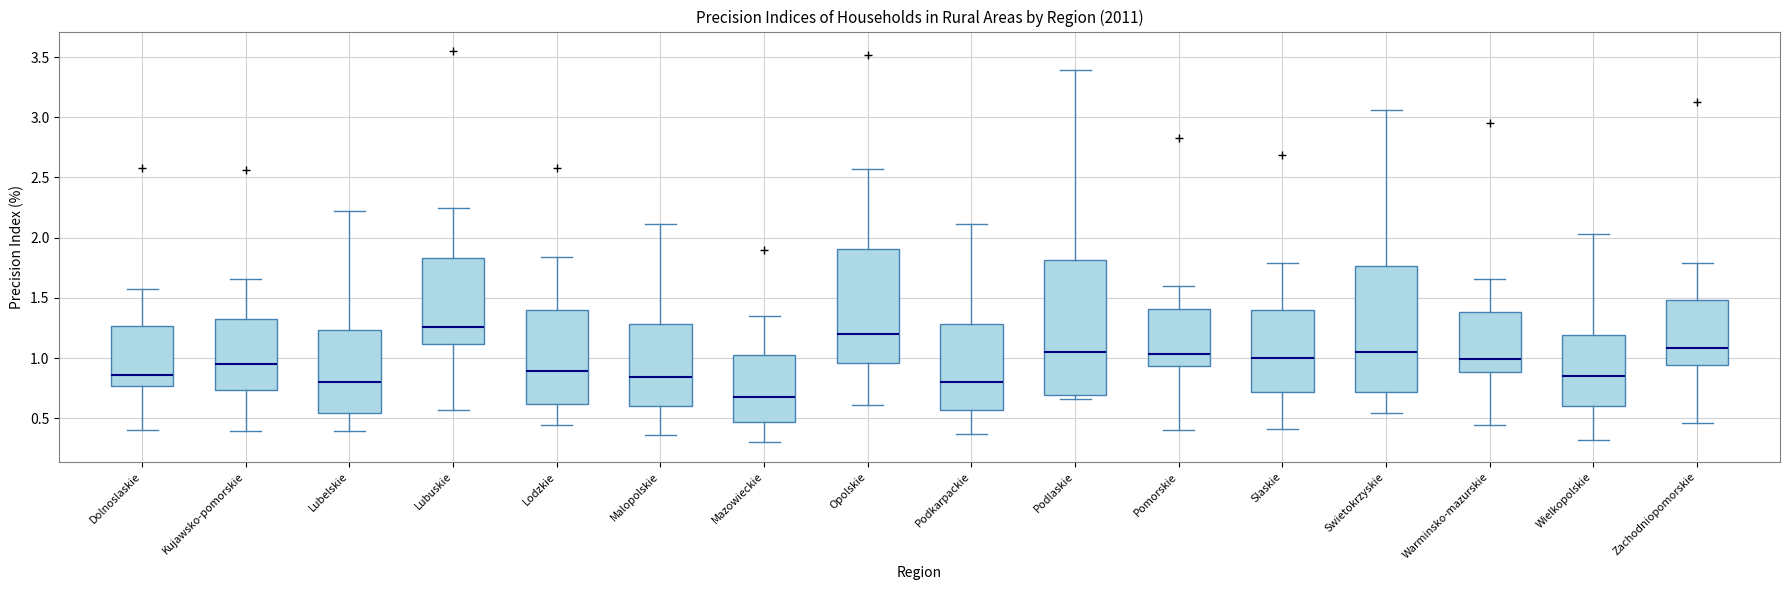

Reading left to right, read every box against the y-axis: the position of its median line, the range the box covers, and the ends of its whiskers. The values are not printed on the chart, so give them approximately, as read against the axis.

Dolnoslaskie: median 0.85, box 0.75 to 1.25, whiskers 0.40 to 1.55
Kujawsko-pomorskie: median 0.95, box 0.75 to 1.30, whiskers 0.40 to 1.65
Lubelskie: median 0.80, box 0.55 to 1.25, whiskers 0.40 to 2.20
Lubuskie: median 1.25, box 1.10 to 1.85, whiskers 0.55 to 2.25
Lodzkie: median 0.90, box 0.60 to 1.40, whiskers 0.45 to 1.85
Malopolskie: median 0.85, box 0.60 to 1.30, whiskers 0.35 to 2.10
Mazowieckie: median 0.70, box 0.45 to 1.05, whiskers 0.30 to 1.35
Opolskie: median 1.20, box 0.95 to 1.90, whiskers 0.60 to 2.55
Podkarpackie: median 0.80, box 0.55 to 1.30, whiskers 0.35 to 2.10
Podlaskie: median 1.05, box 0.70 to 1.80, whiskers 0.65 to 3.40
Pomorskie: median 1.05, box 0.95 to 1.40, whiskers 0.40 to 1.60
Slaskie: median 1.00, box 0.70 to 1.40, whiskers 0.40 to 1.80
Swietokrzyskie: median 1.05, box 0.70 to 1.75, whiskers 0.55 to 3.05
Warminsko-mazurskie: median 1.00, box 0.90 to 1.40, whiskers 0.45 to 1.65
Wielkopolskie: median 0.85, box 0.60 to 1.20, whiskers 0.30 to 2.05
Zachodniopomorskie: median 1.10, box 0.95 to 1.50, whiskers 0.45 to 1.80